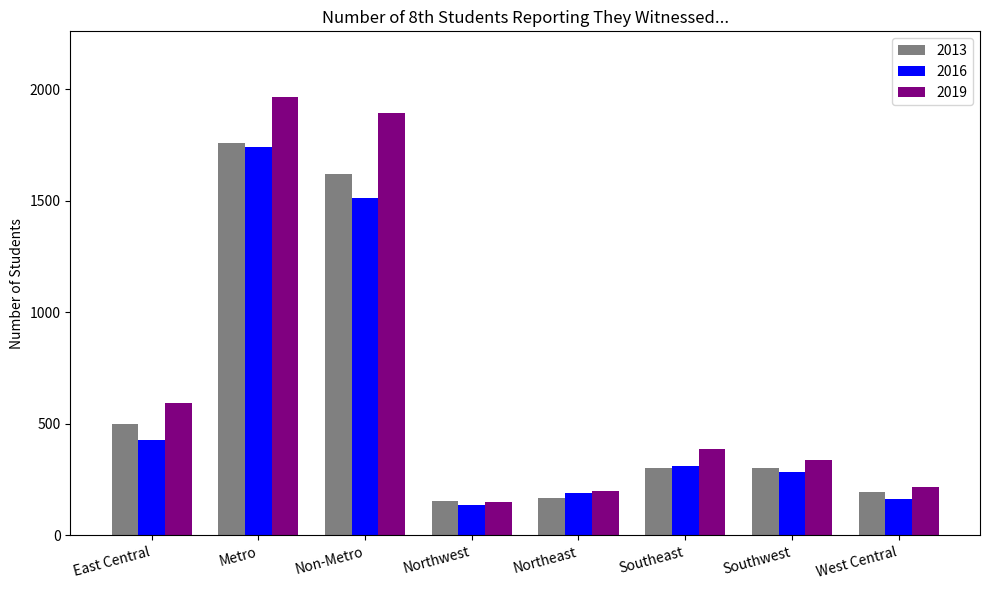

True or false: 2019 has a value of 200 at Northeast.

True